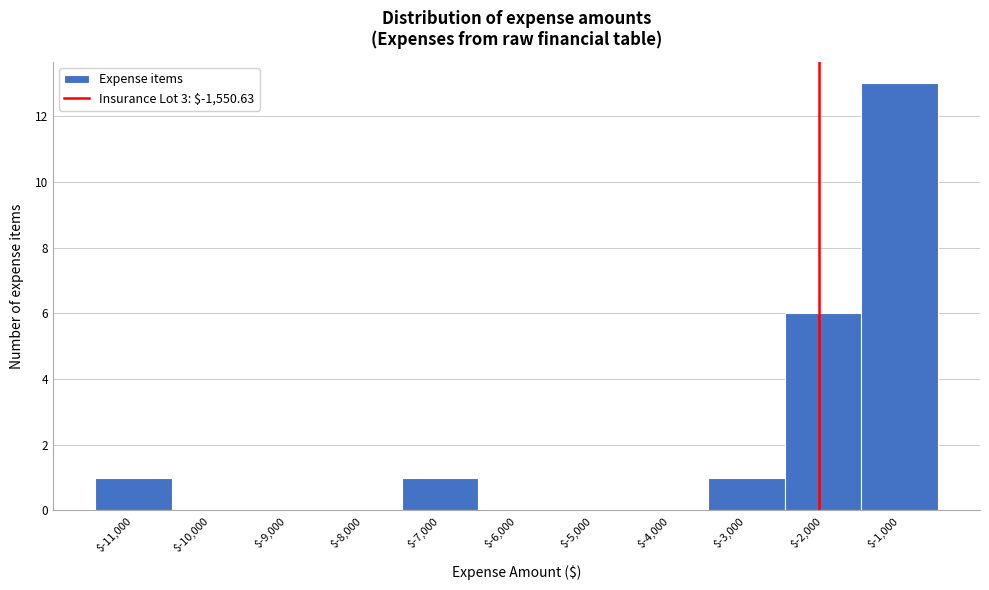

What is the sum of all values?

22